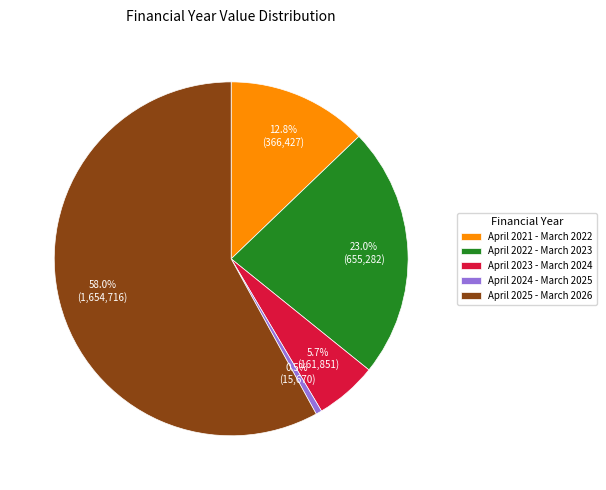

Between April 2024 - March 2025 and April 2023 - March 2024, which is larger?

April 2023 - March 2024